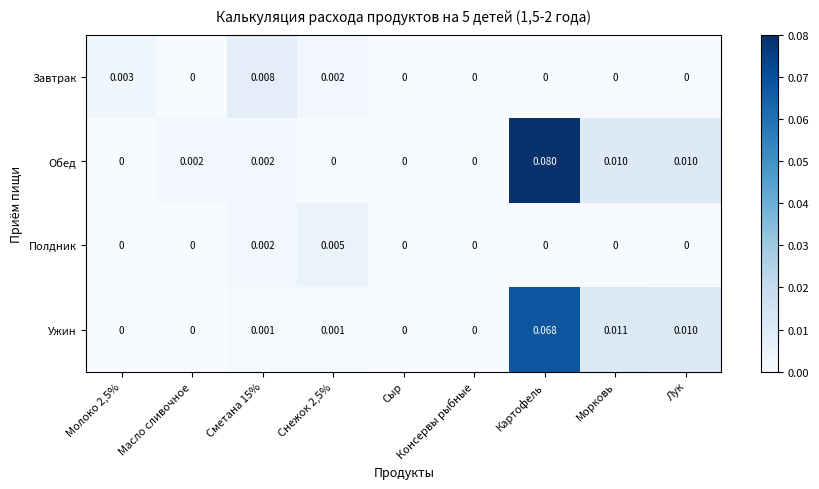

Between Сыр and Картофель, which series saw the biggest shift?

Обед